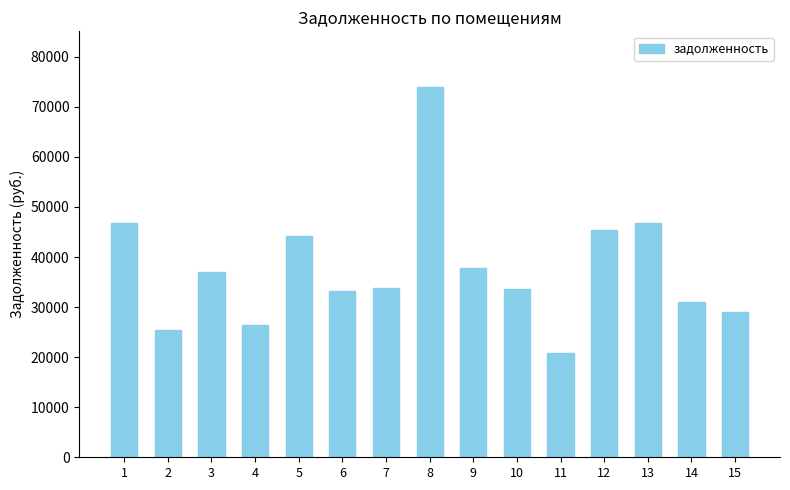

What is the difference between the values at 7 and 15?

4791.1